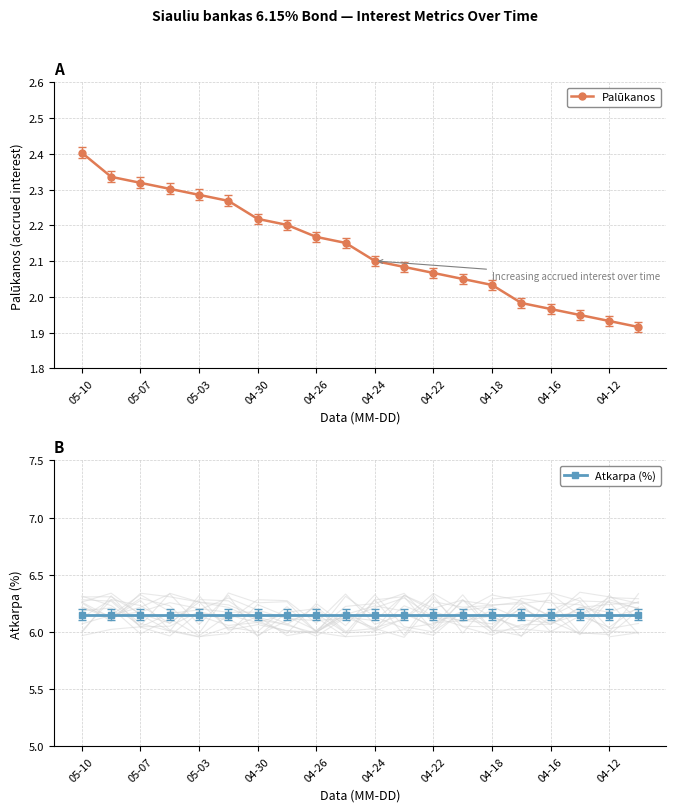

The Palūkanos series shows 1.5 at 05-03. True or false?

False